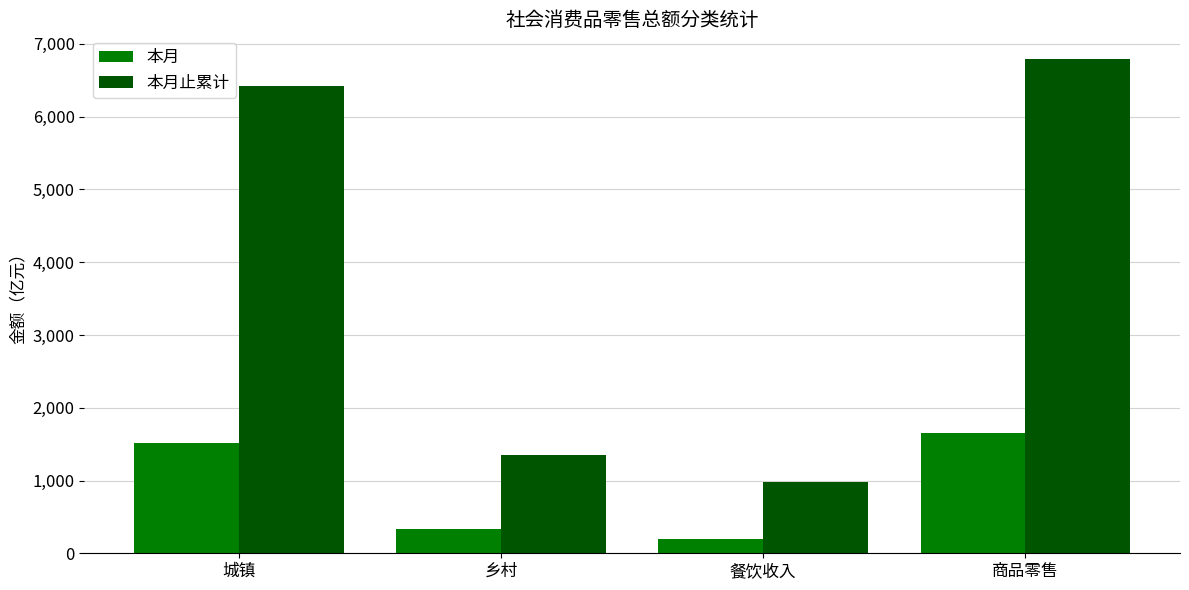

What is the minimum value for 本月?

195.5